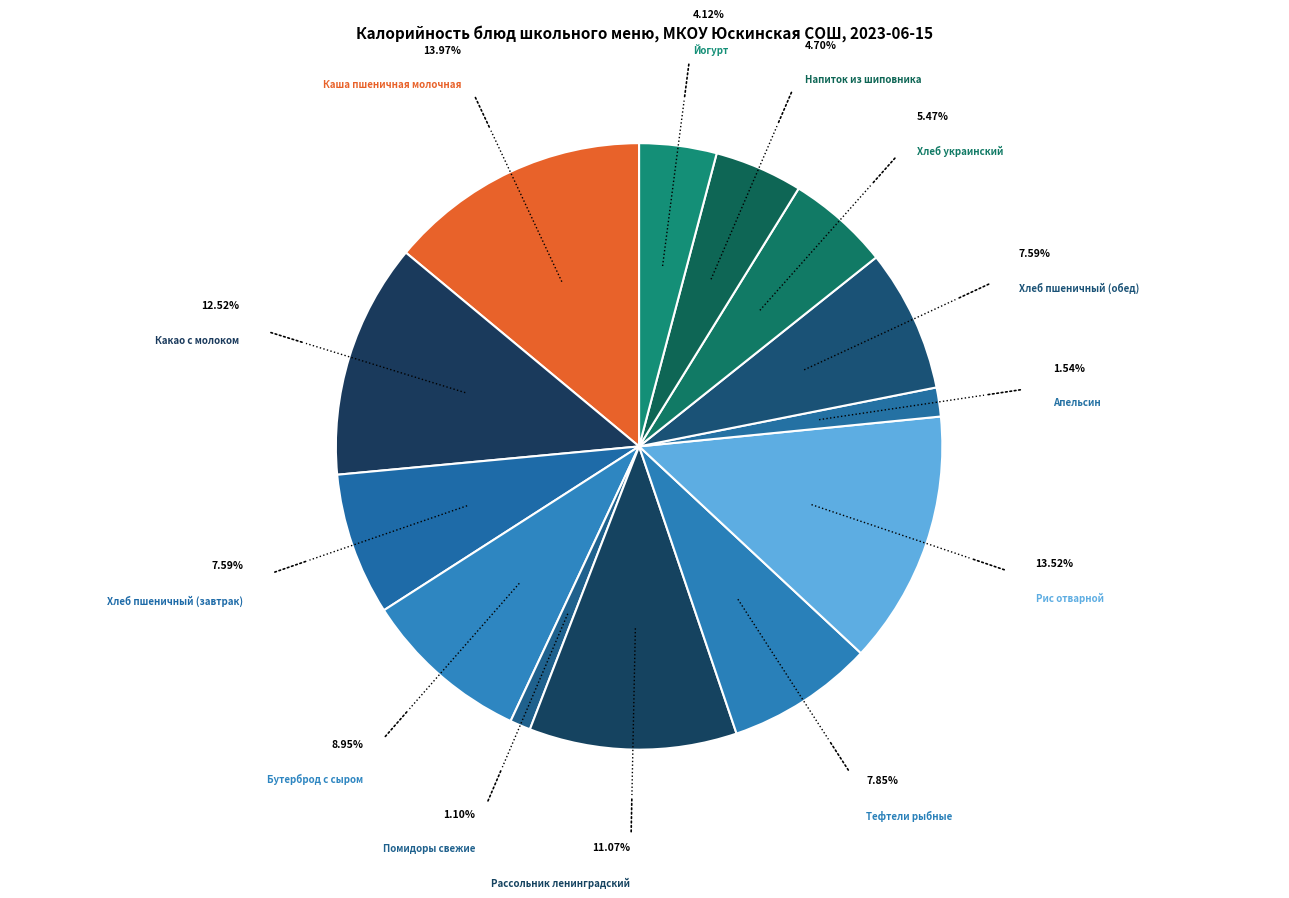

Which has a higher value, Какао с молоком or Бутерброд с сыром?

Какао с молоком